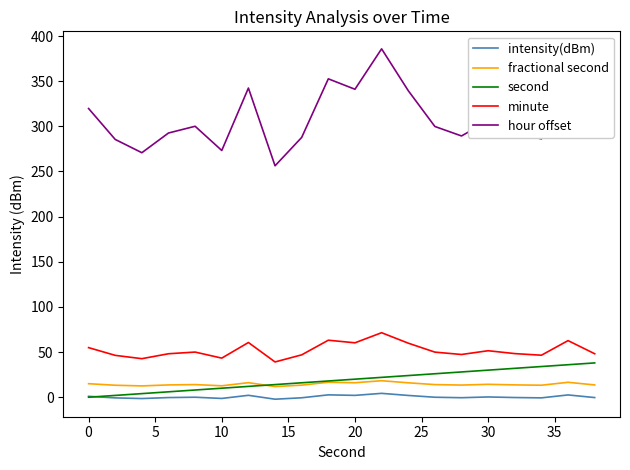

Which series has the widest spread of values?

hour offset